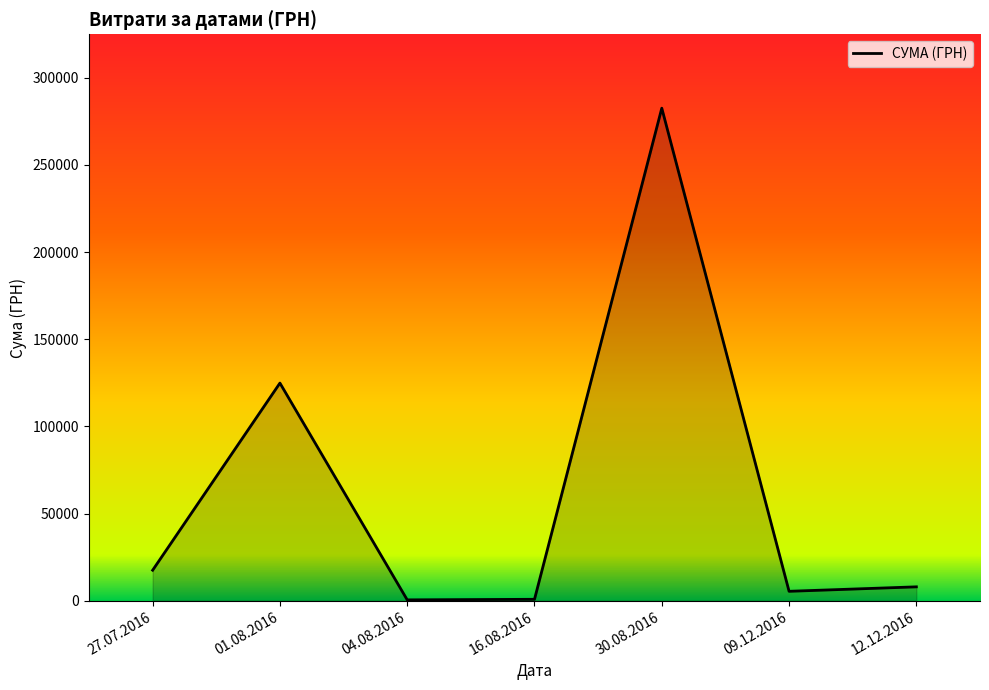

True or false: the data shows 7960.0 at 12.12.2016.

True